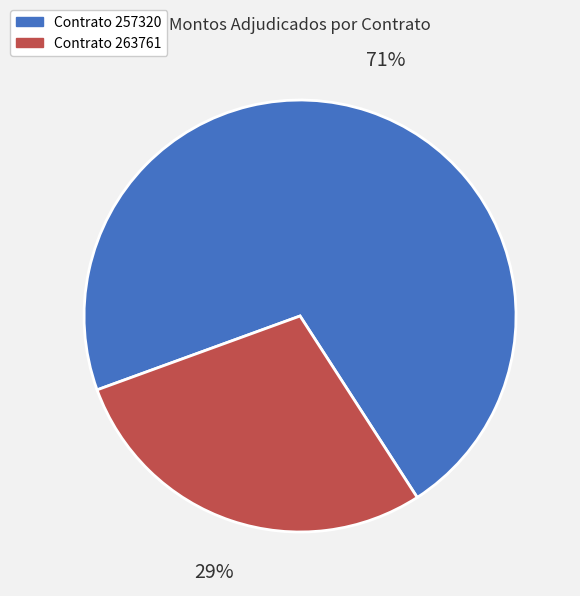

To the nearest percent, what percentage of the pie is Contrato 257320?

71%